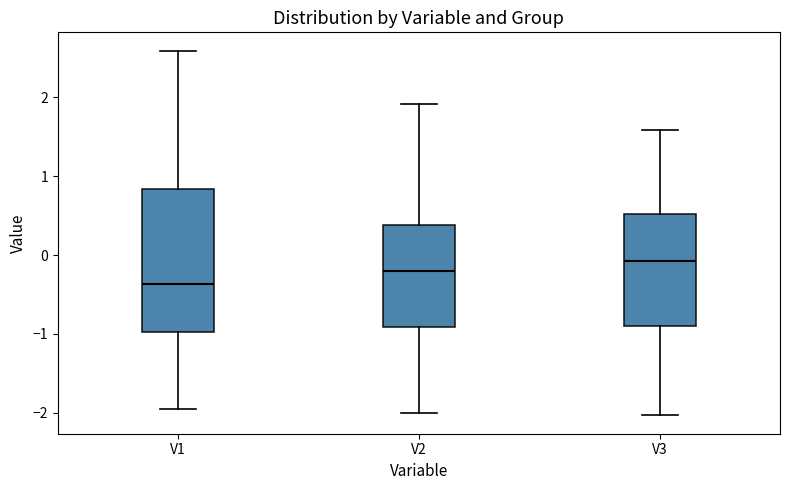

Which box is the tallest, from its lower edge to its upper edge?

V1